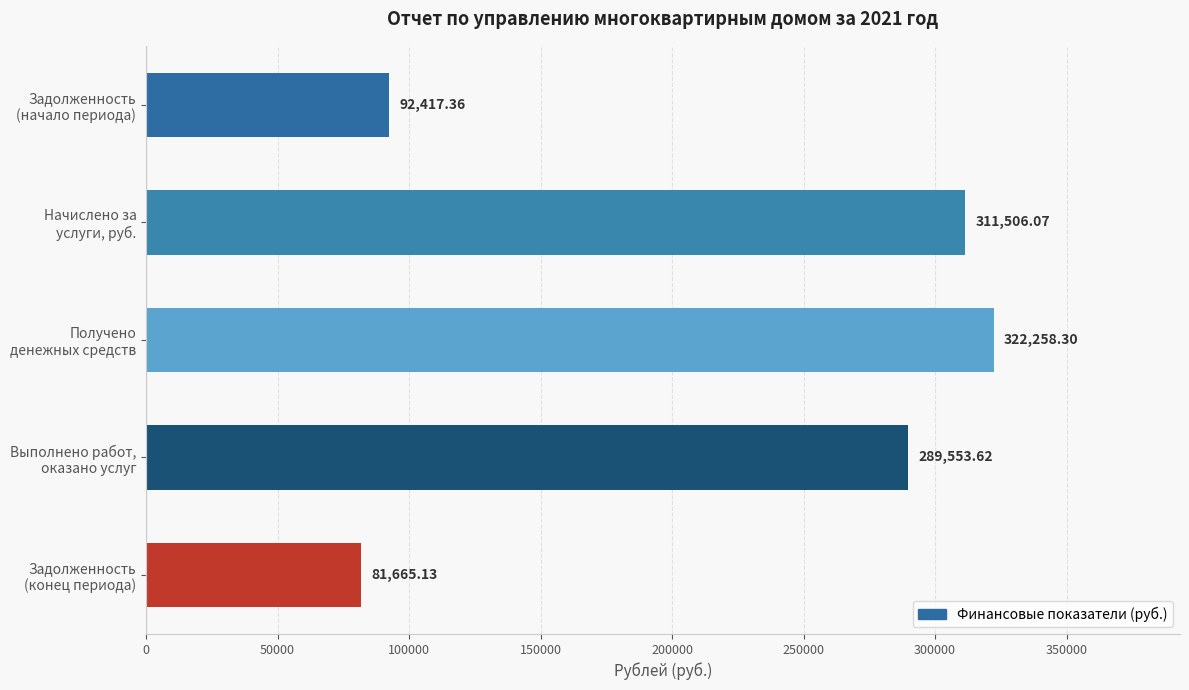

What is the difference between the maximum and minimum values?

240593.2